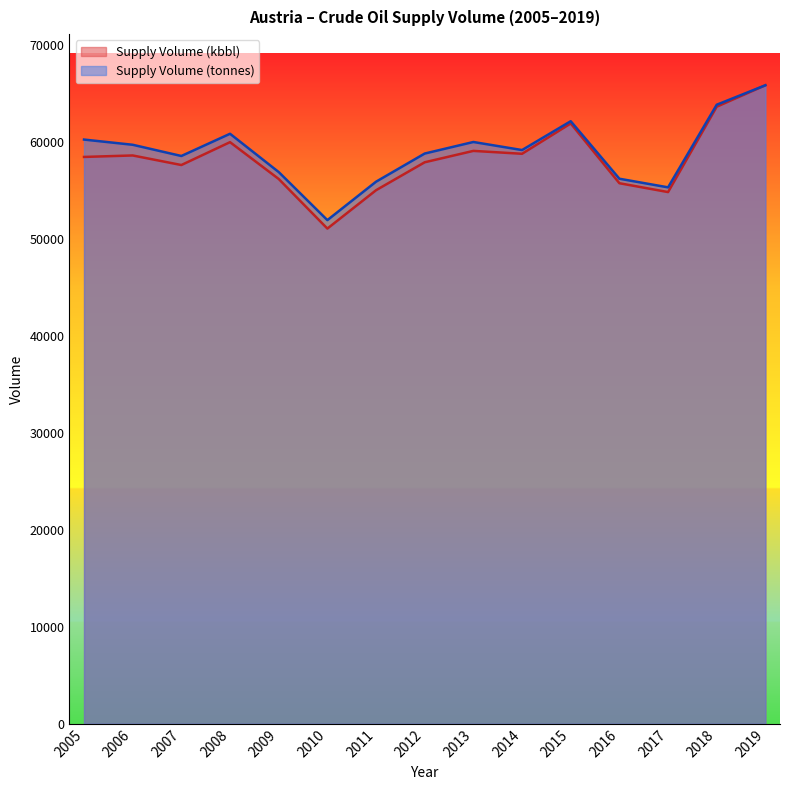

Which series has the widest spread of values?

Supply Volume (kbbl)